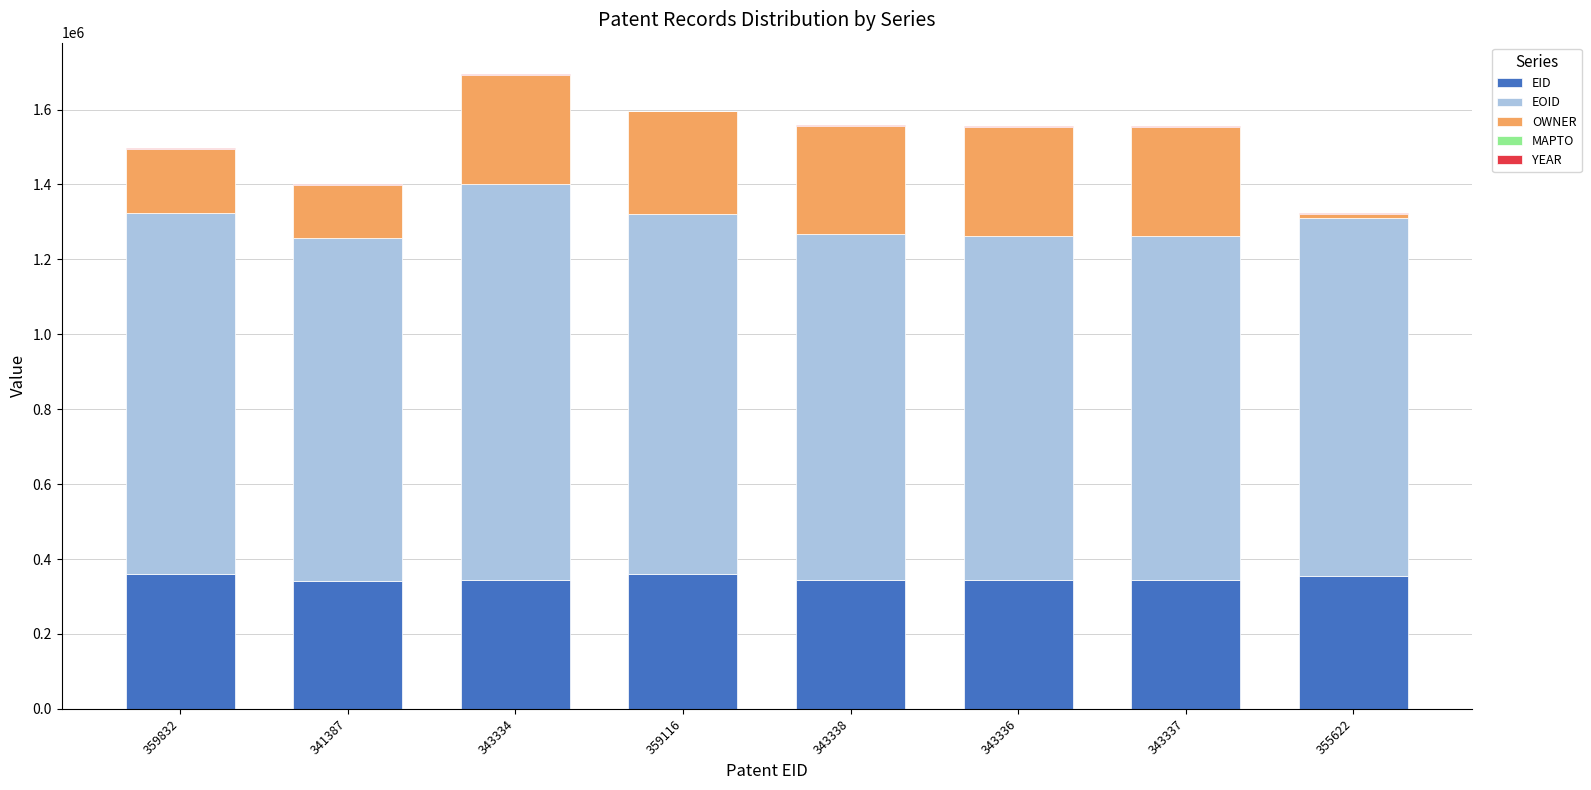

Are the bars horizontal?

No